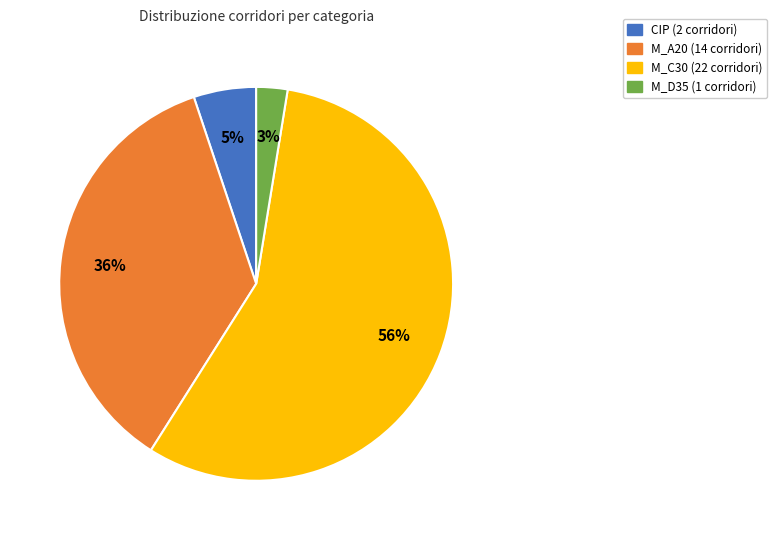

Which category has the smallest portion of the pie?

M_D35